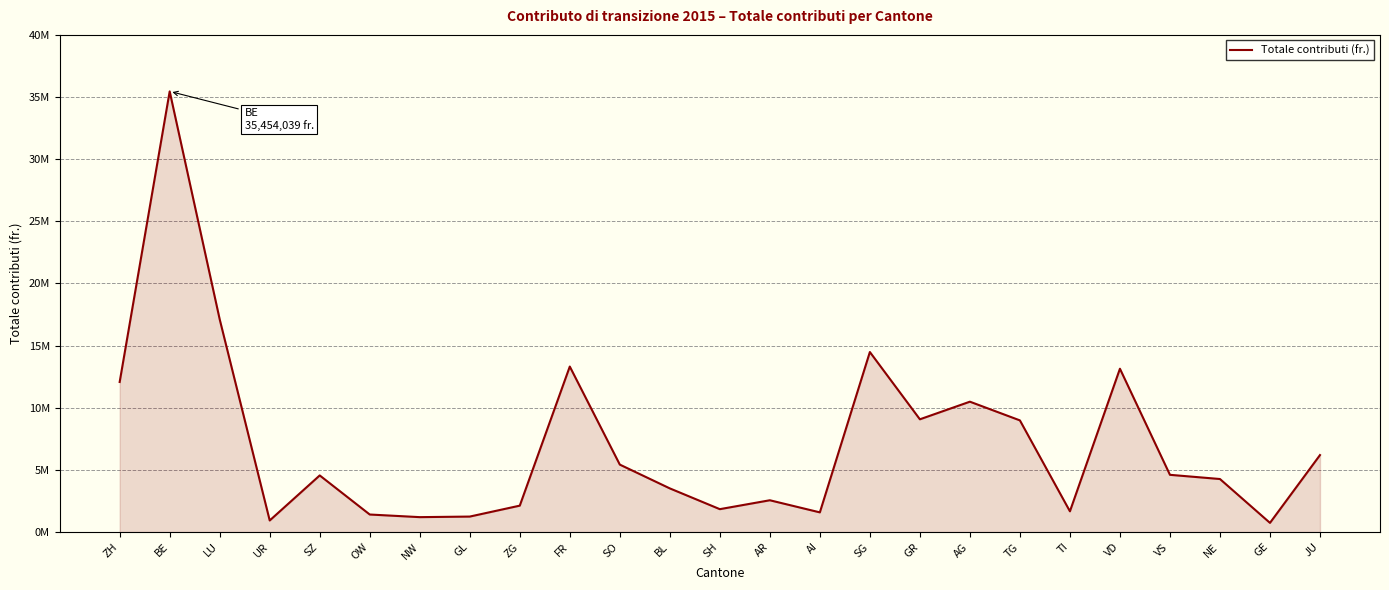

Does the chart display data point markers on the line(s)?

No